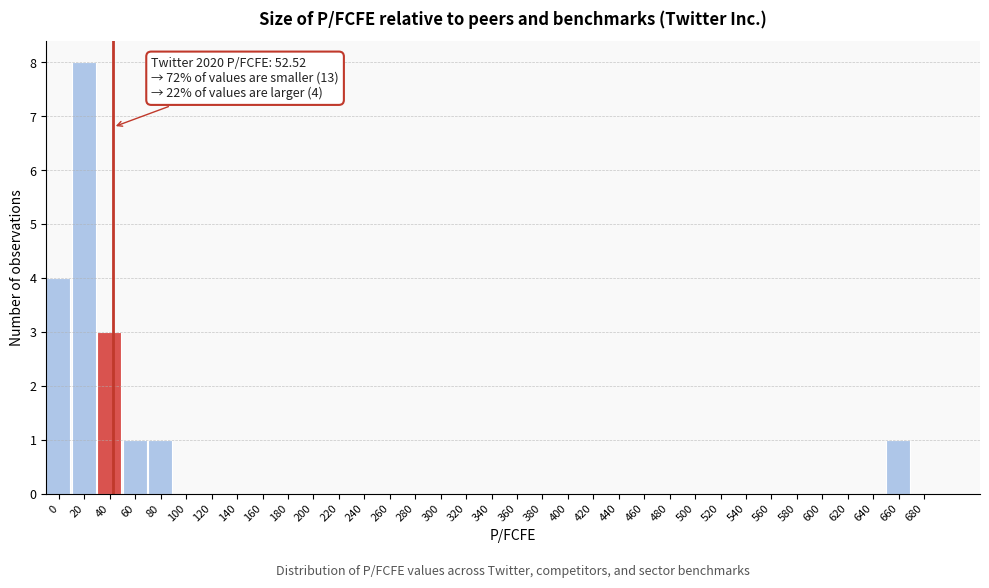

What is the change in value from 40 to 540?

-3